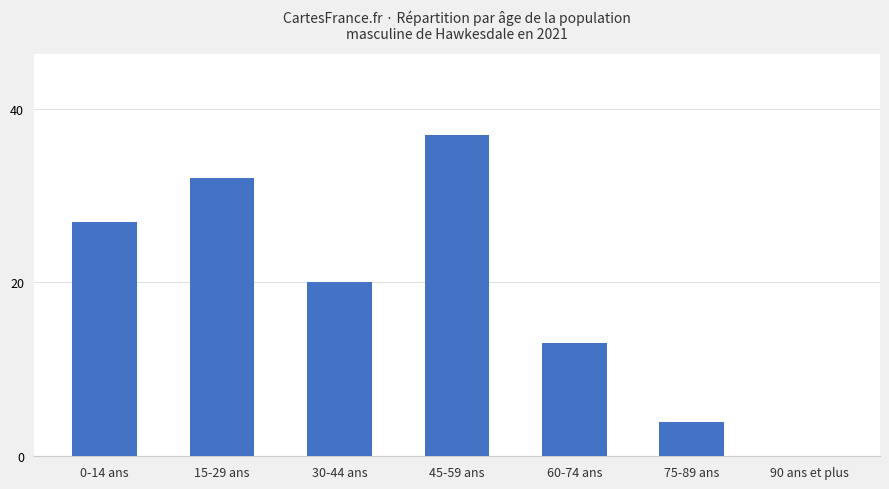

Count the values in the range 4 to 32.

5